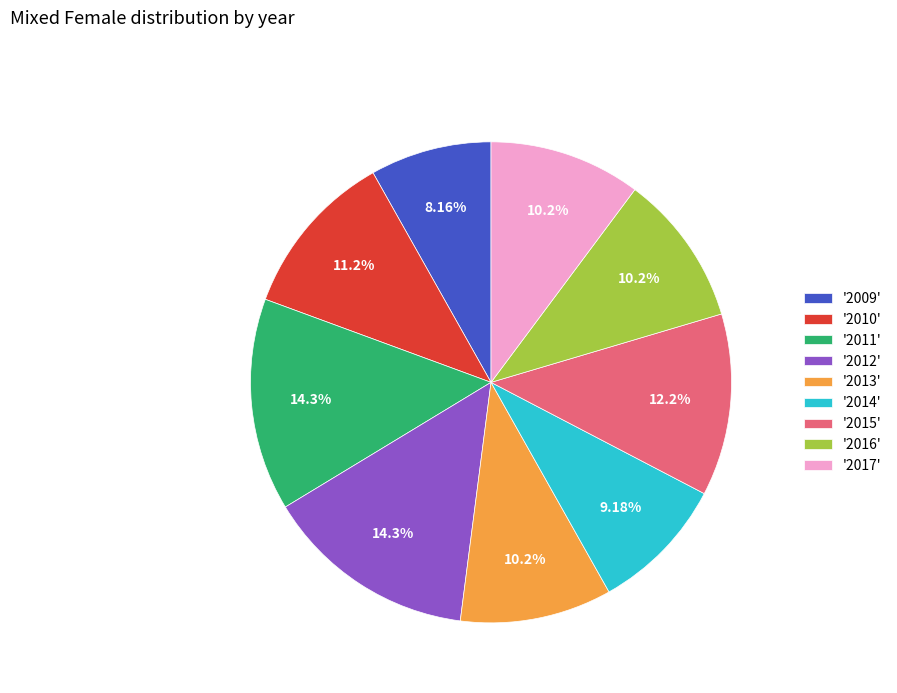

Is the sum of '2016' and '2015' greater than half?

No